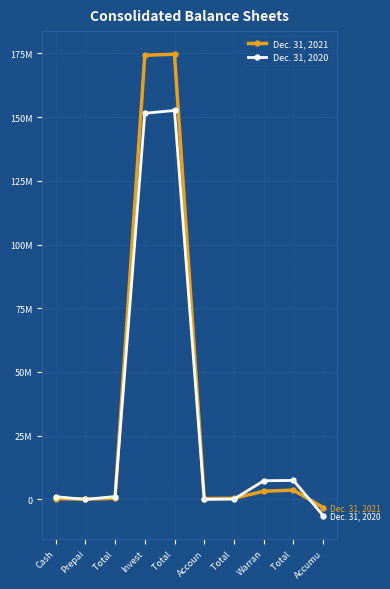

Rank the series by their average value, from lowest to highest.

Dec. 31, 2020, Dec. 31, 2021